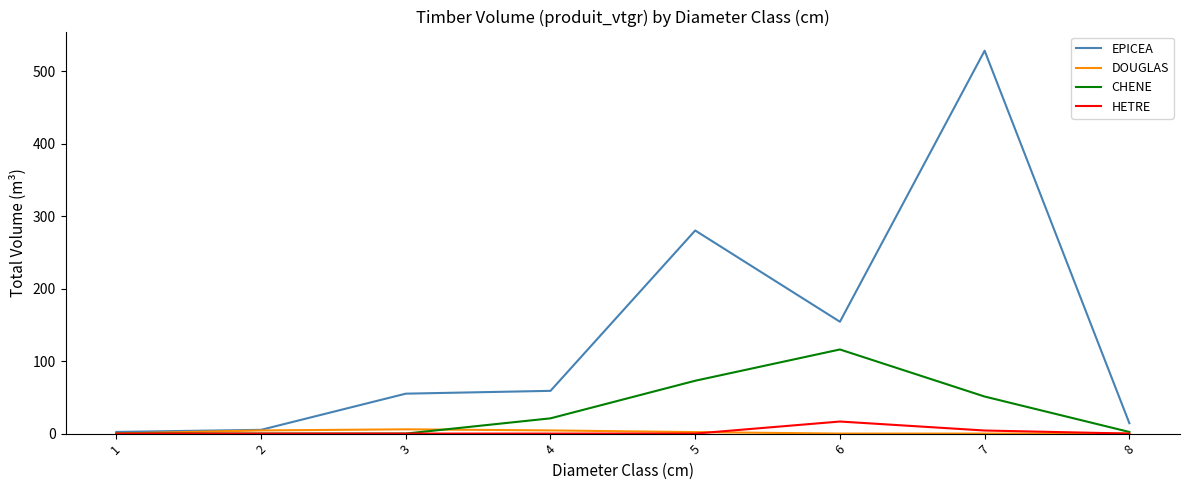

True or false: CHENE has more than 0 points higher than both neighbors.

True